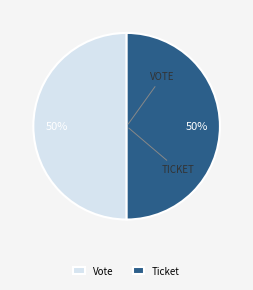

What percentage is the Ticket slice, to the nearest percent?

50%